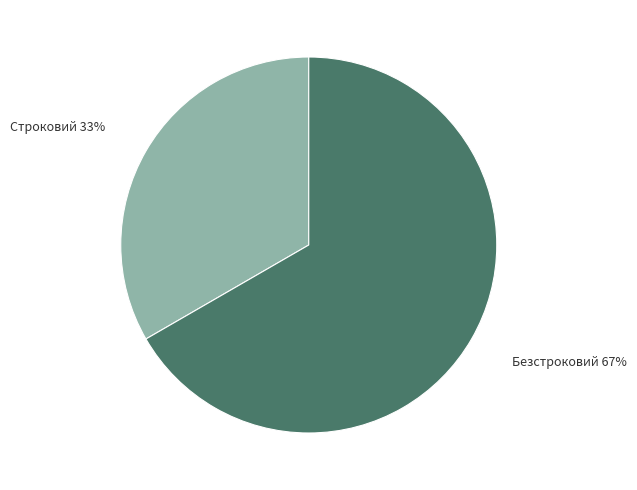

To the nearest percent, what is the average slice percentage?

50%